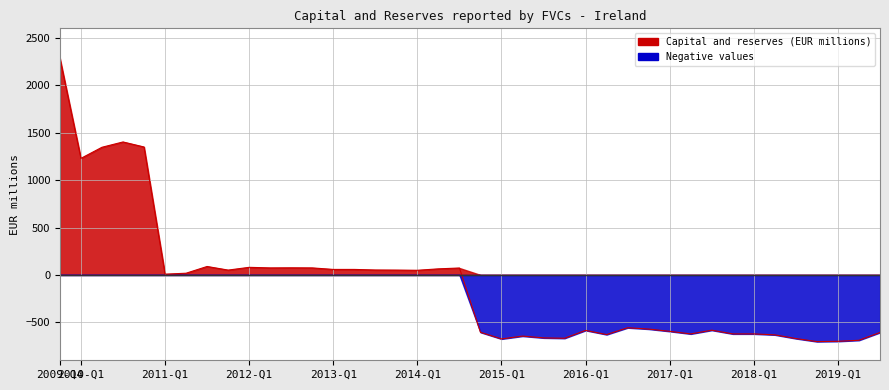

How many values exceed 8?

19